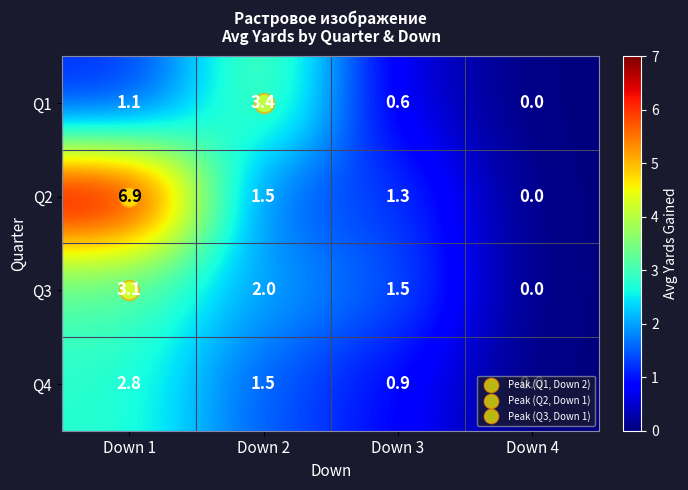

True or false: Q4 has a value of 1.4 at Down 4.

False